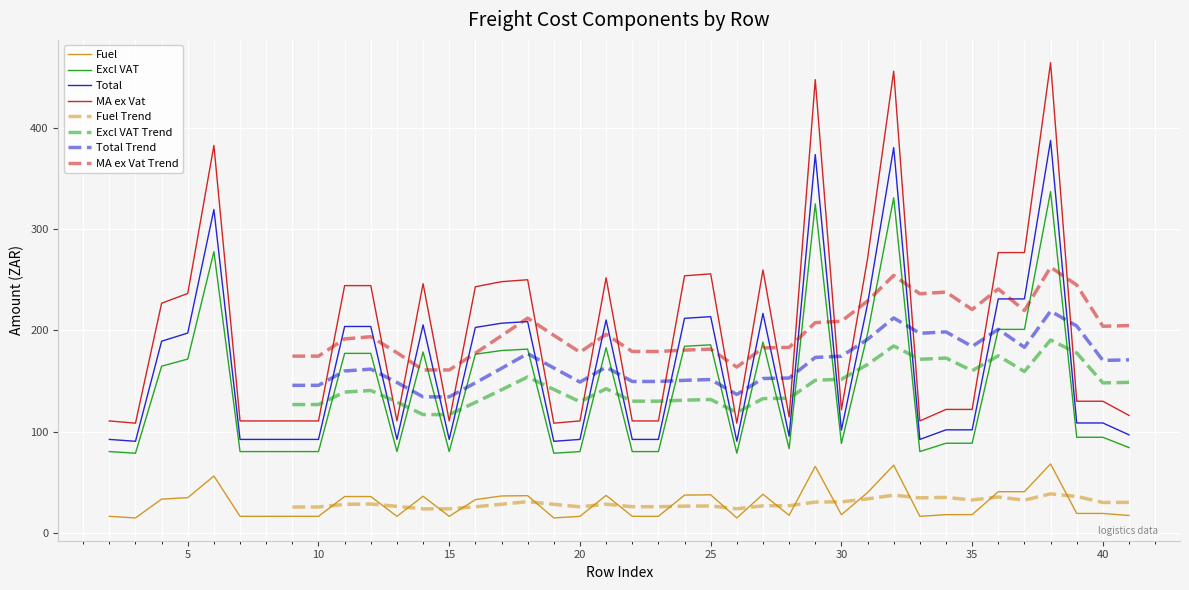

At which label does MA ex Vat reach its peak?

38